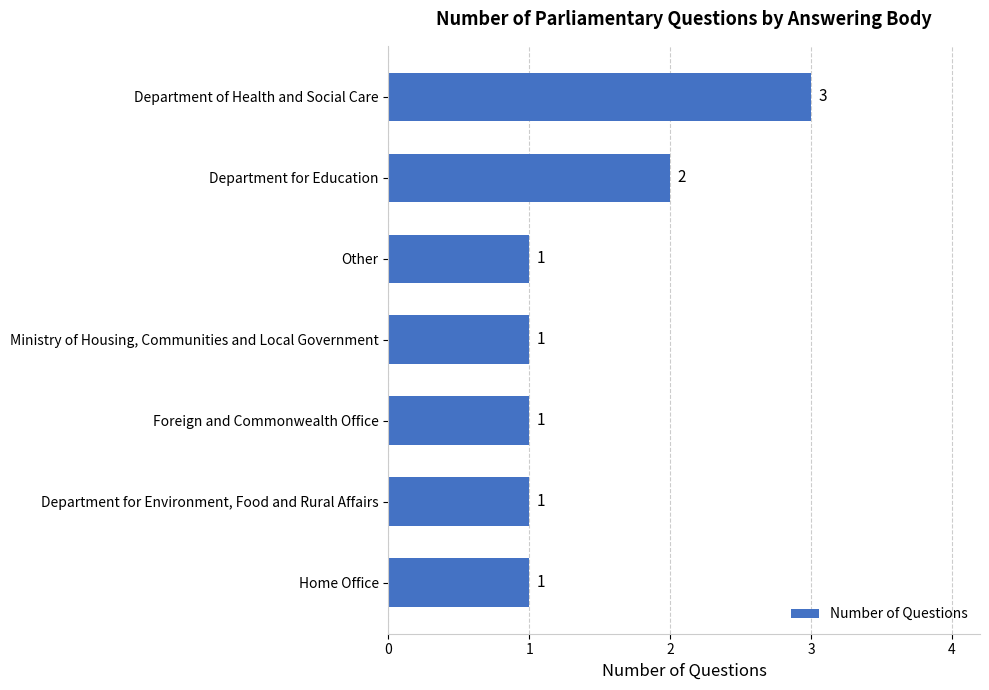

Are the bars horizontal?

Yes